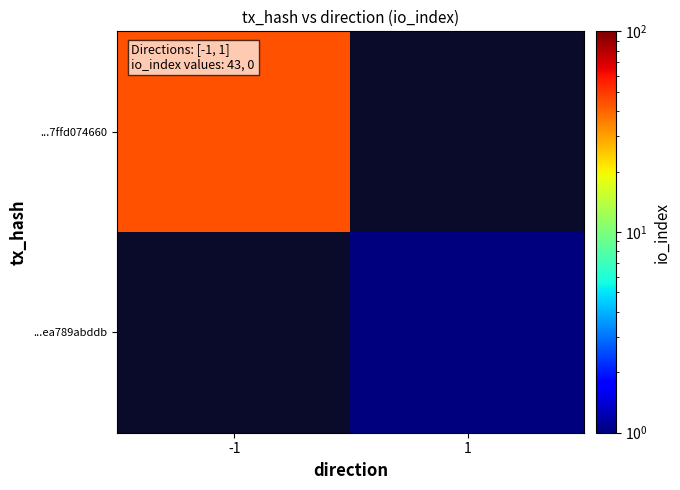

Which label corresponds to the largest value in the chart?

-1